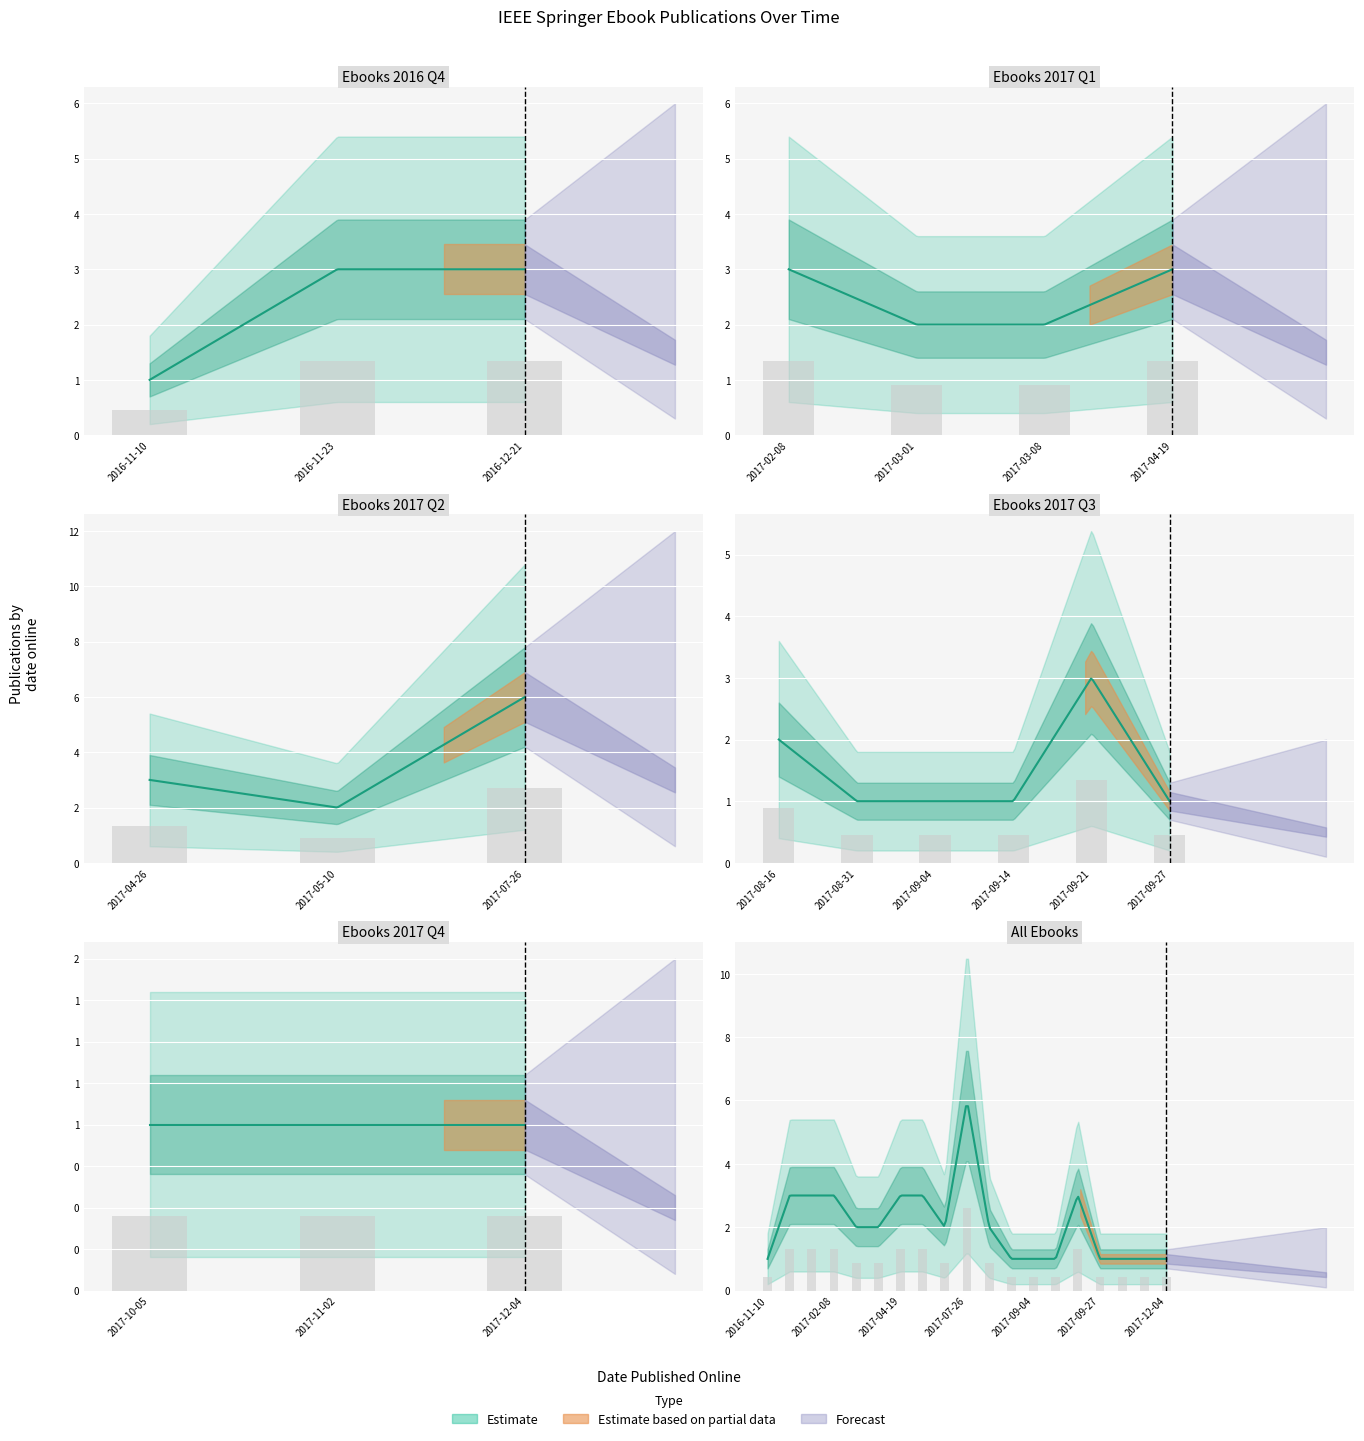

Reading left to right, extract all data points from this chart.

2016-11-10=0.4	2016-11-23=1.3	2016-12-21=1.3	2017-02-08=1.3	2017-03-01=0.9	2017-03-08=0.9	2017-04-19=1.3	2017-04-26=1.3	2017-05-10=0.9	2017-07-26=2.6	2017-08-16=0.9	2017-08-31=0.4	2017-09-04=0.4	2017-09-14=0.4	2017-09-21=1.3	2017-09-27=0.4	2017-10-05=0.4	2017-11-02=0.4	2017-12-04=0.4